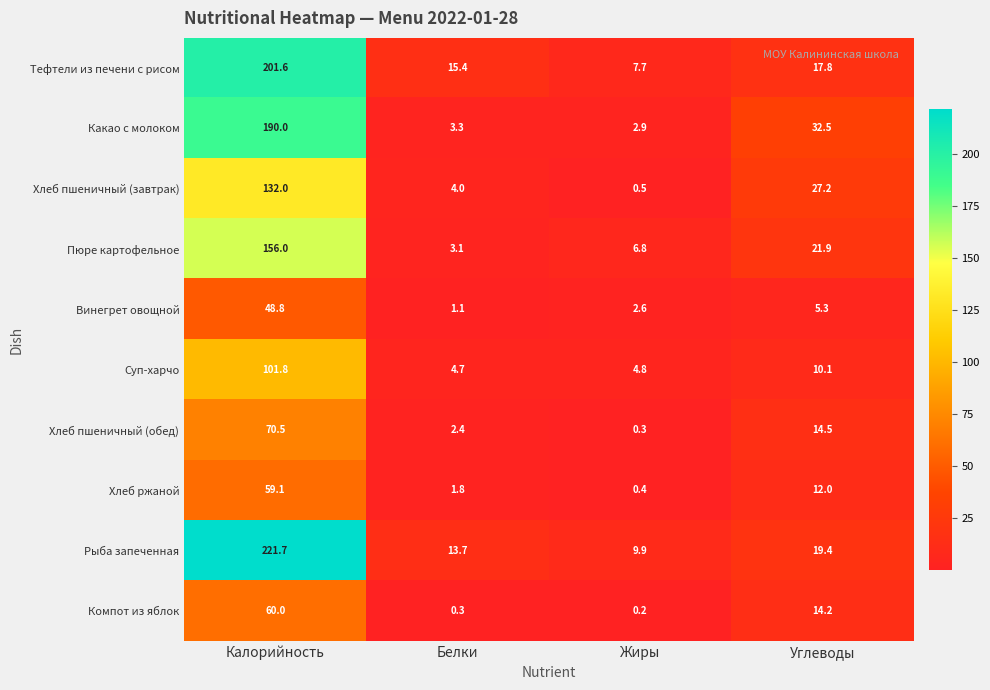

What is the maximum value shown in the chart?

221.7